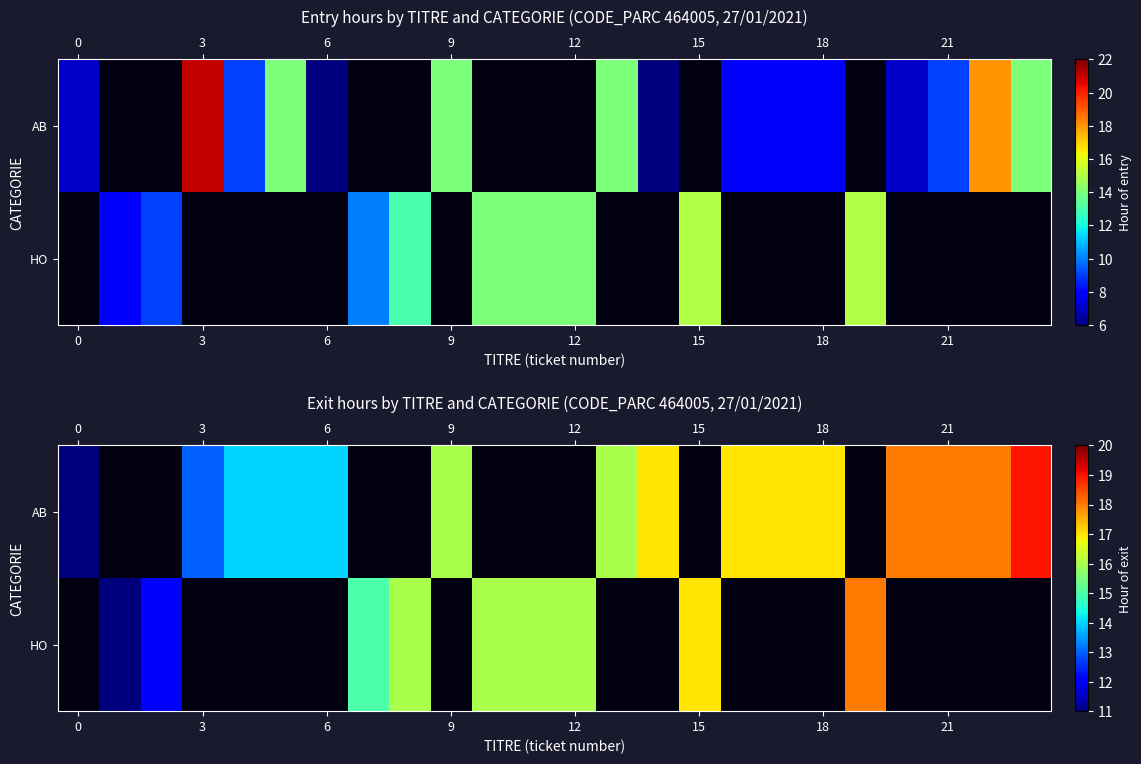

What is the difference between the second highest and minimum values in the AB series?

7.0